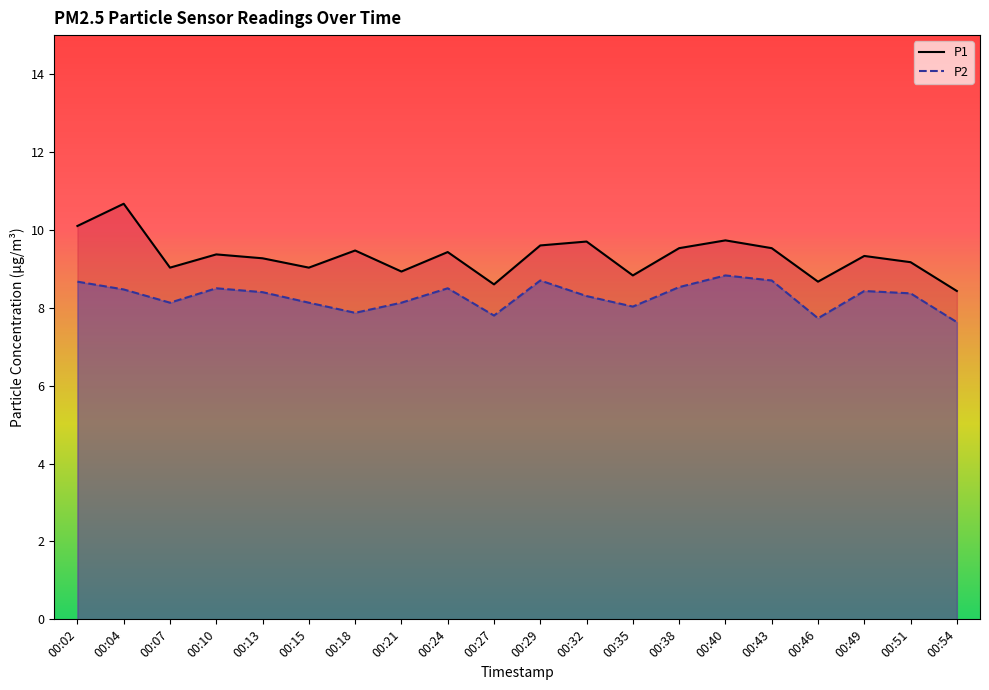

What is the difference between the maximum and minimum values in the P1 series?

2.2